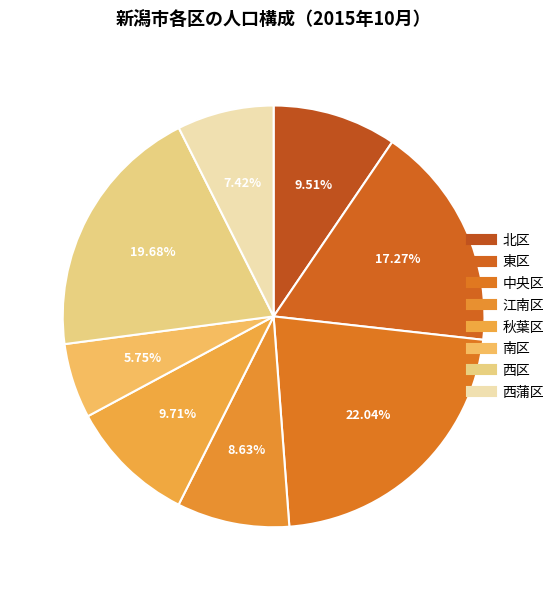

True or false: 東区 accounts for 27% of the total.

False